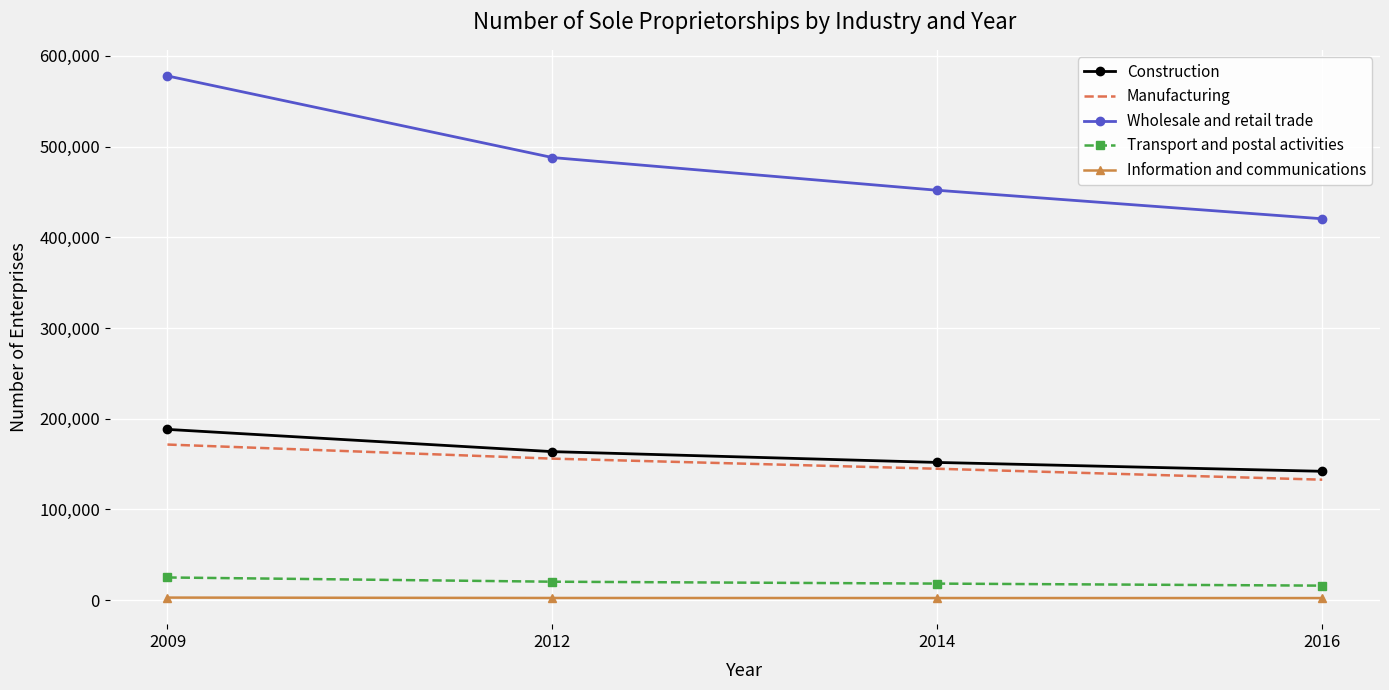

The value of Wholesale and retail trade at 2012 is 684672. True or false?

False